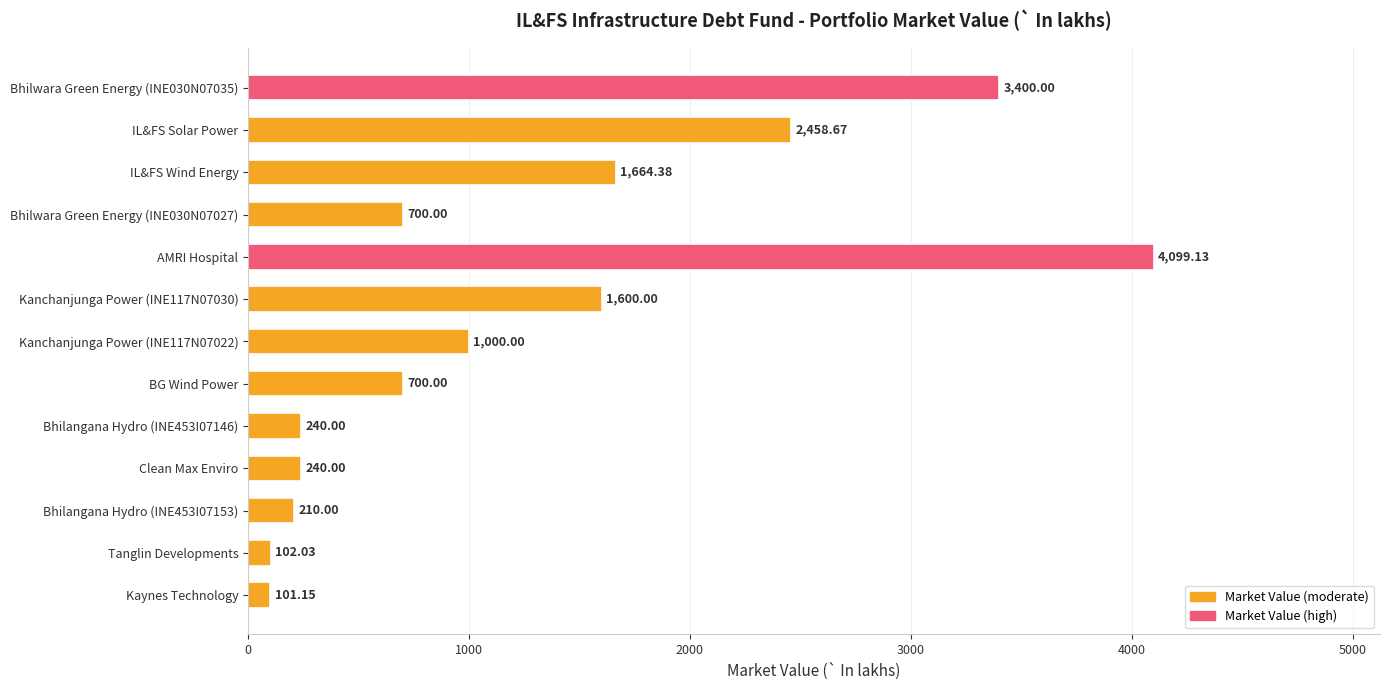

What is the difference between the values at Bhilwara Green Energy (INE030N07027) and Kanchanjunga Power (INE117N07030)?

900.0